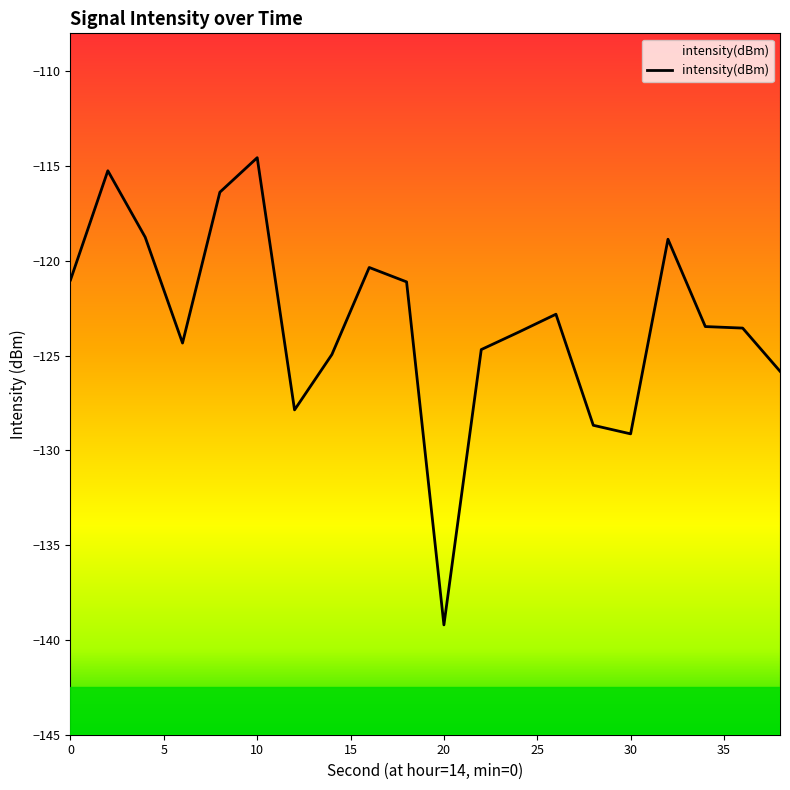

What is the maximum value shown in the chart?

-114.6